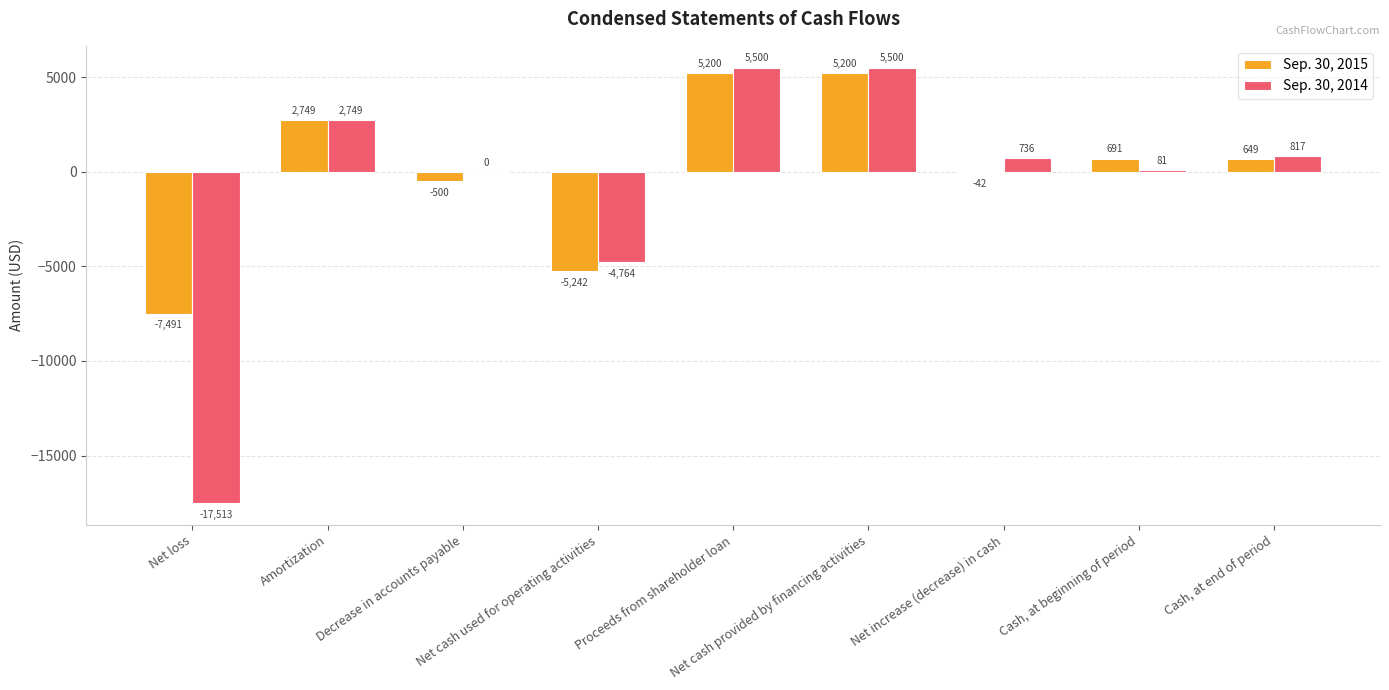

Is it true that Sep. 30, 2015 equals -7491 at Net loss?

True